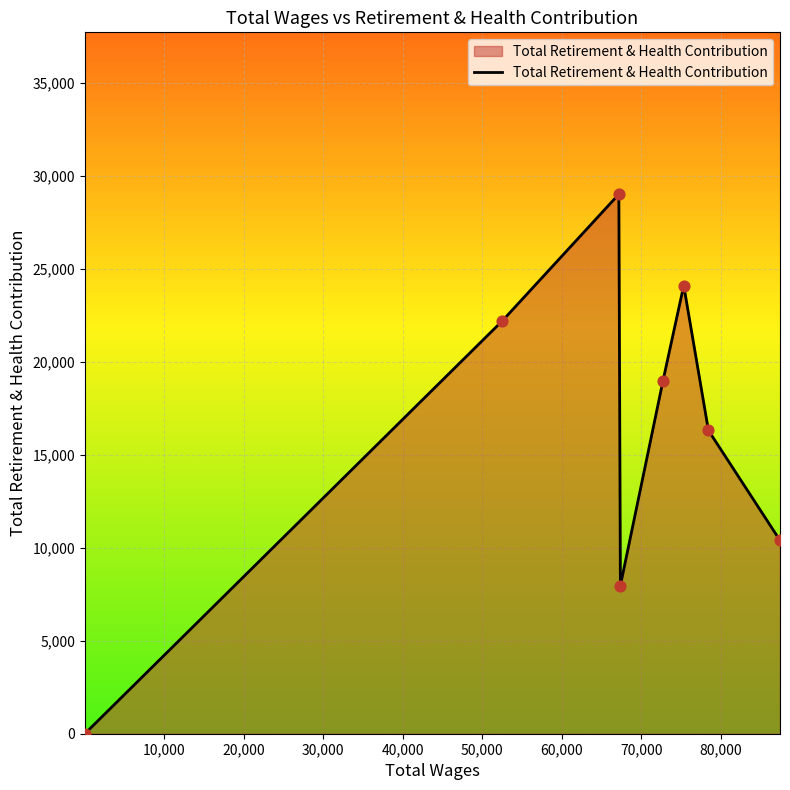

How many interior local peaks (higher than both neighbors) does the data have?

2